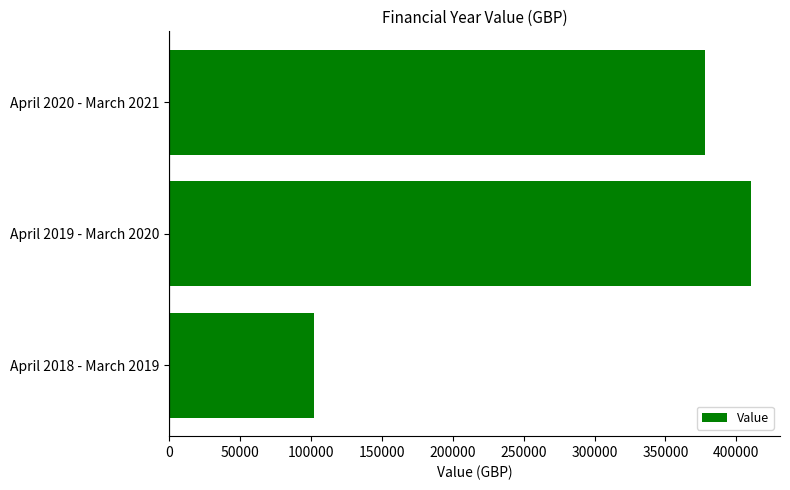

Reading top to bottom, what are all the values shown in this chart?

377883.1	410276.7	102361.9